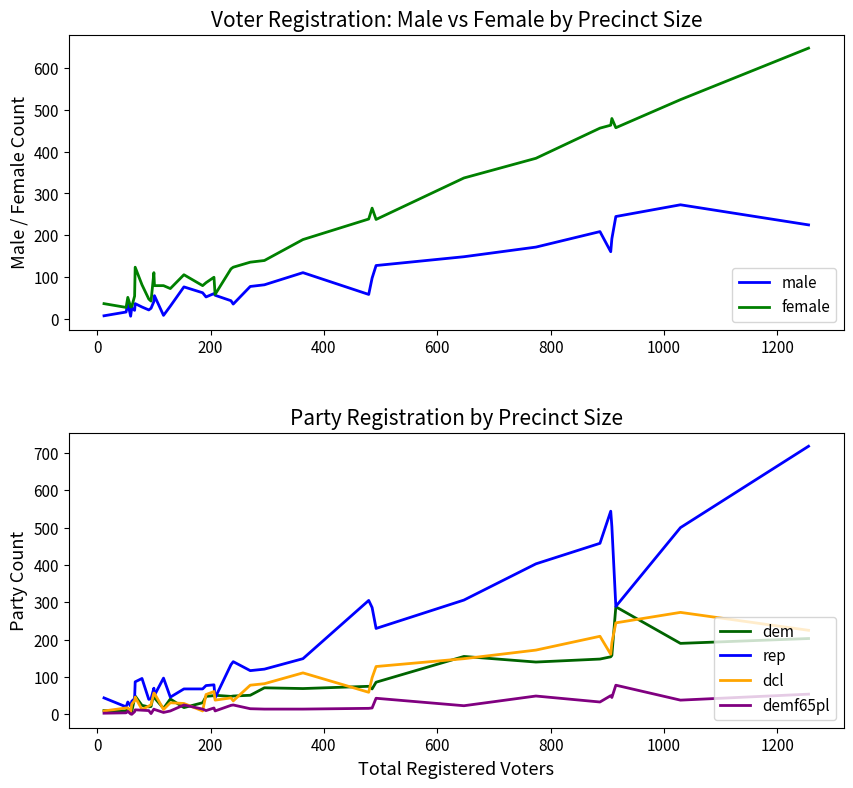

What is the maximum value for dem?

288